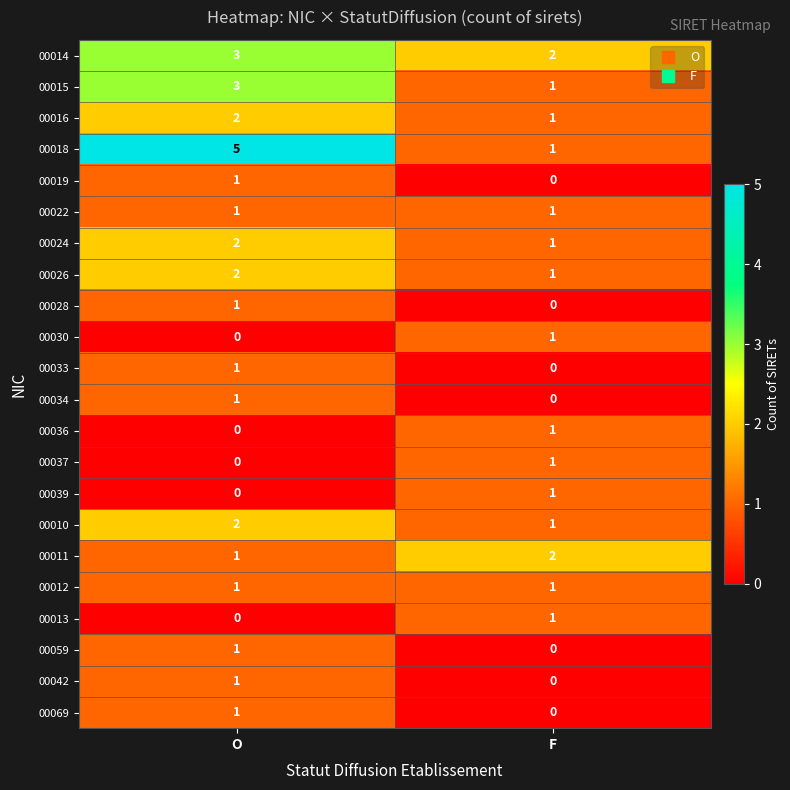

True or false: 00024 has a value of 0 at F.

False